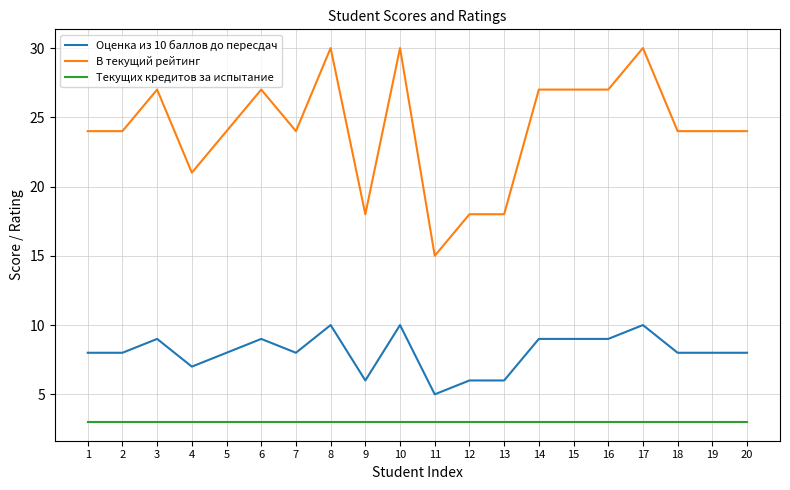

Where is В текущий рейтинг nearest to the value 22?

4